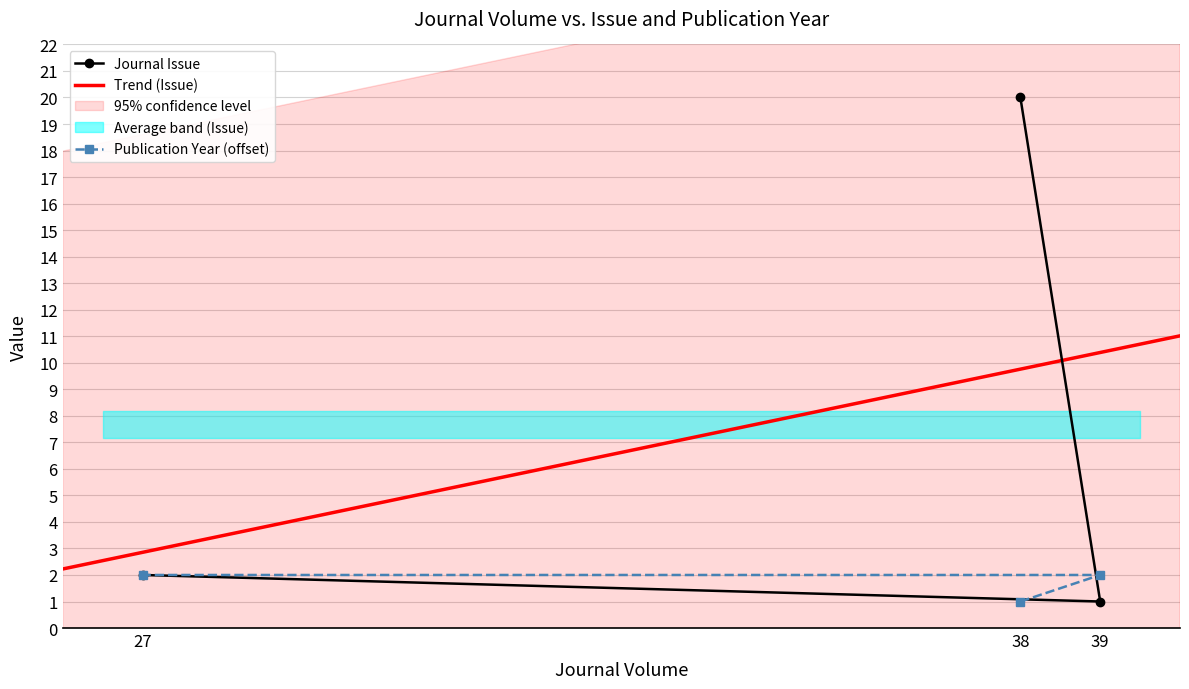

What is the spread (max minus min) of values at 39?

1